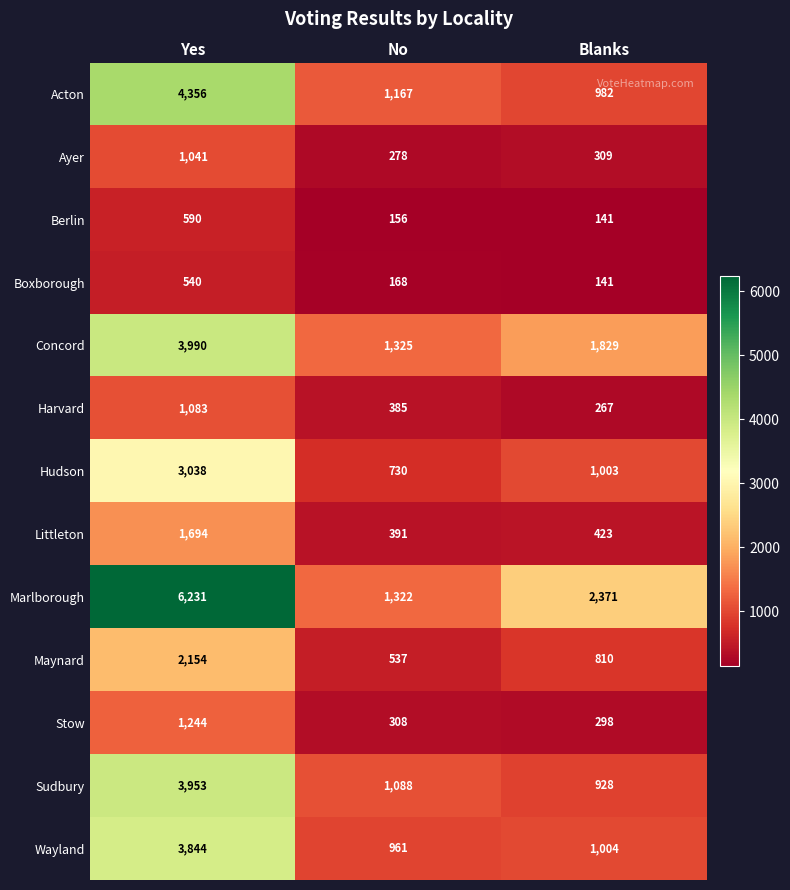

What is the minimum value for Maynard?

537